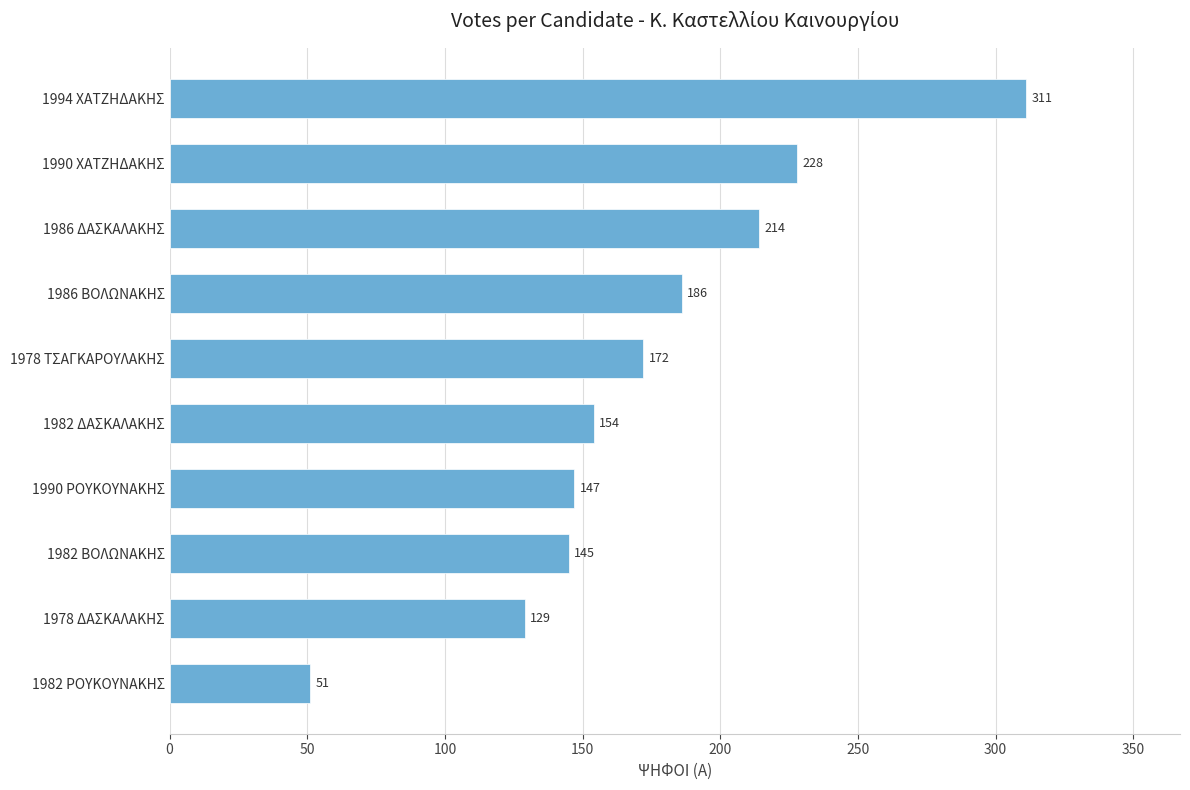

Count the number of data series in this chart.

1